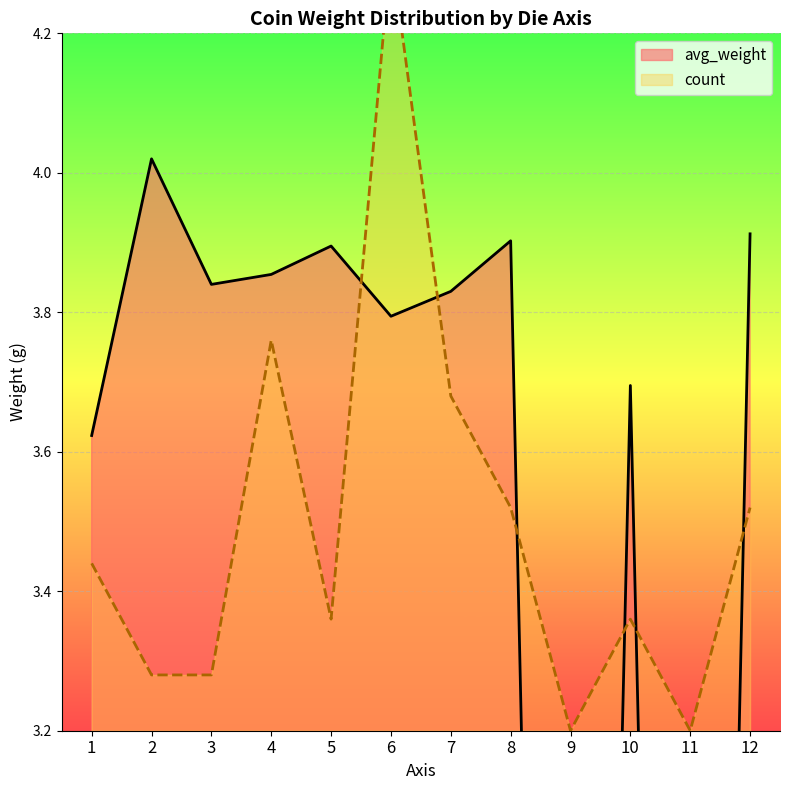

What is the difference between the second highest and second lowest values in the avg_weight series?

3.9